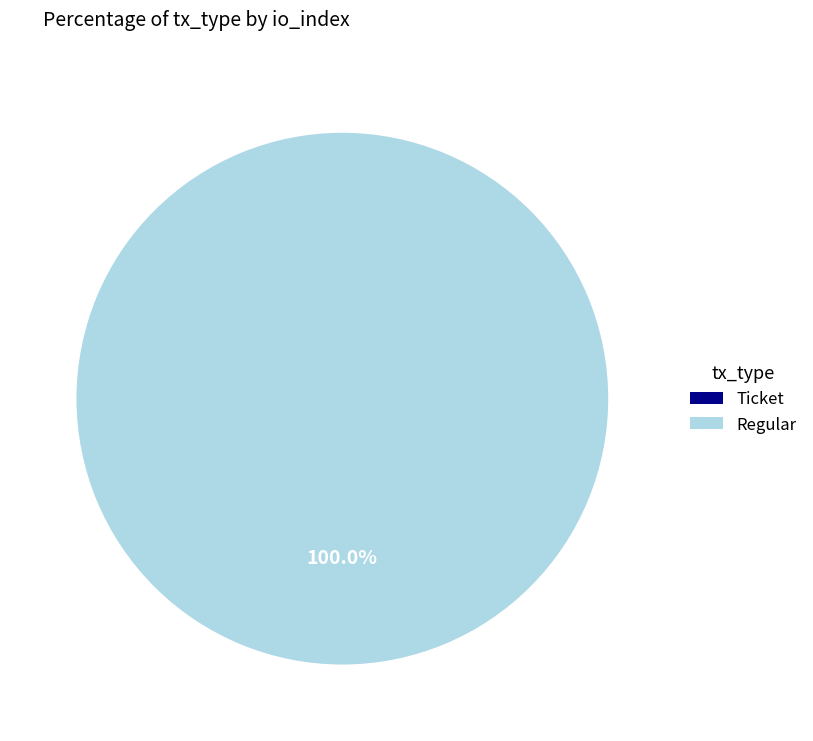

How many segments does this pie chart have?

2